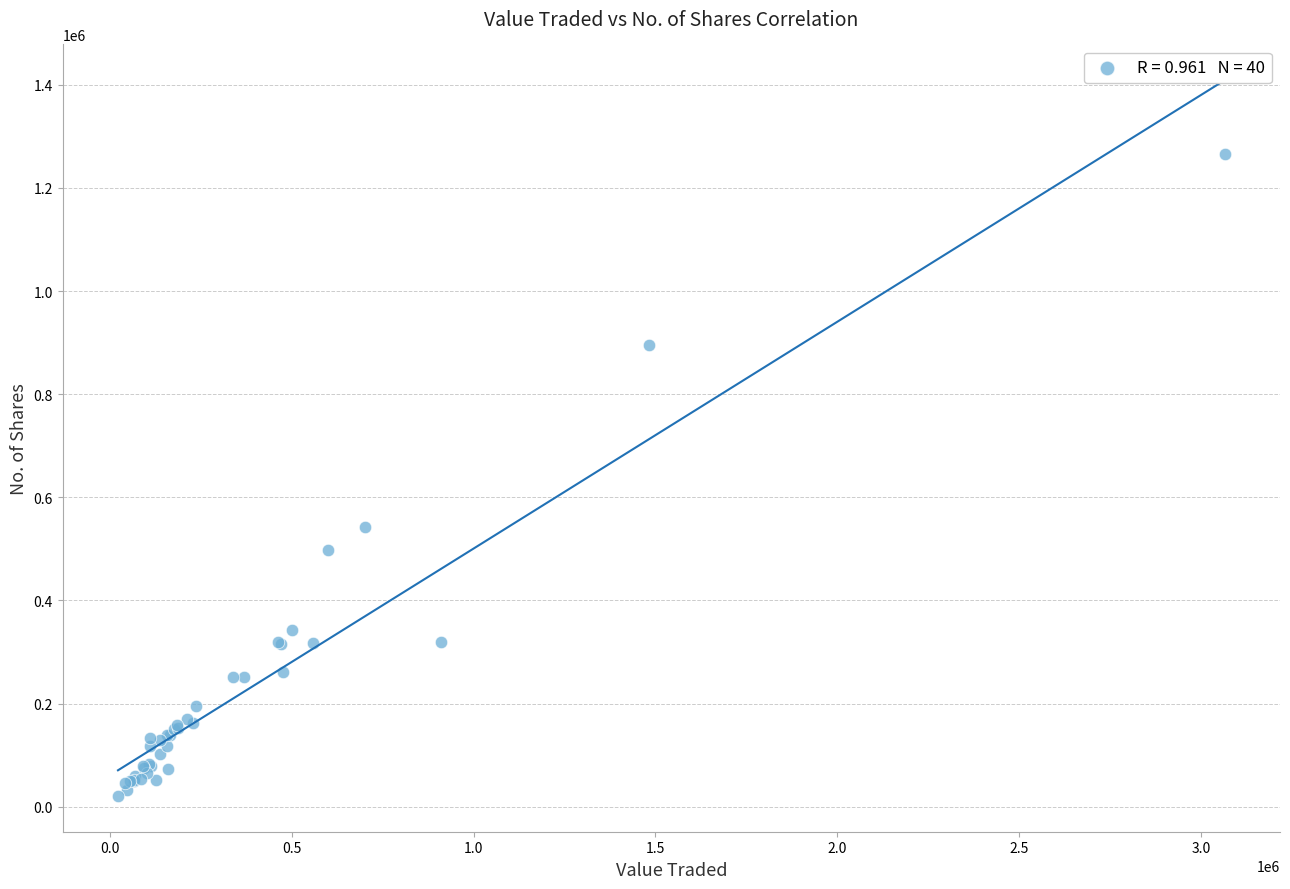

What Y value in the scatter plot is closest to 642854?

541766